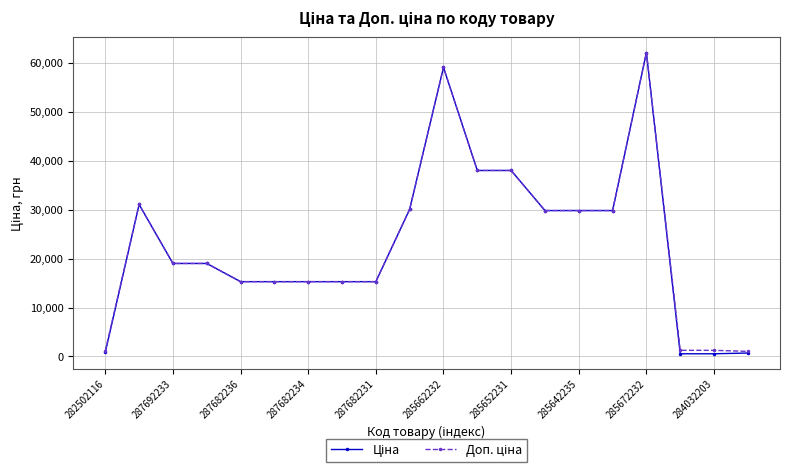

At how many categories does at least one series exceed 25503?

9